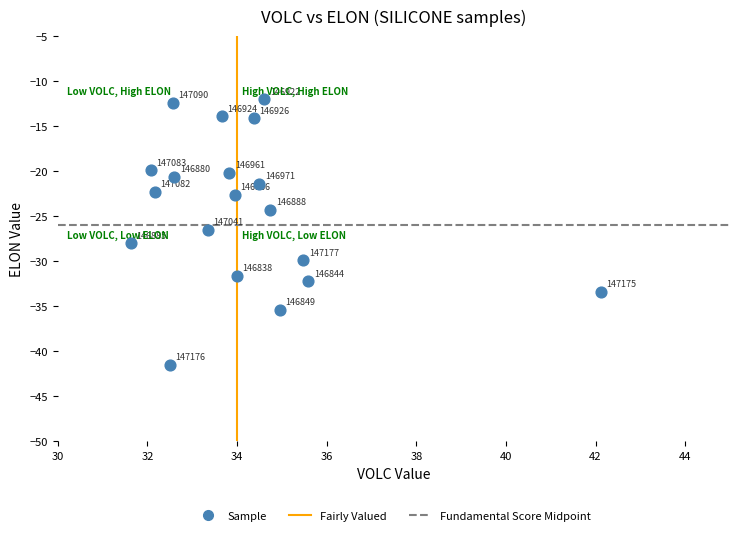

What Y value in the scatter plot is closest to -26?

-26.5